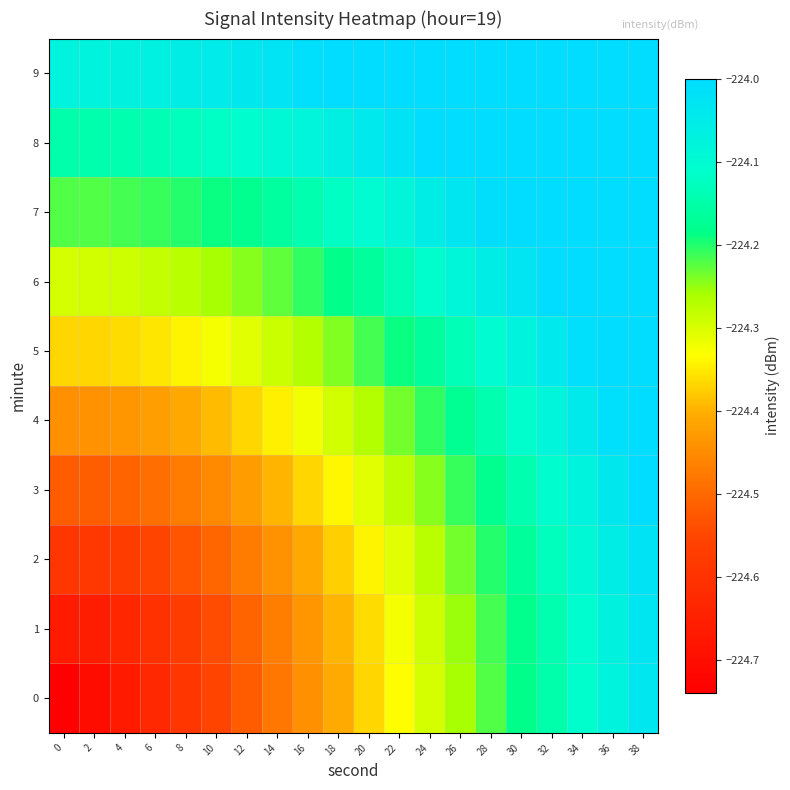

What is the spread (max minus min) of values at 36?

0.3